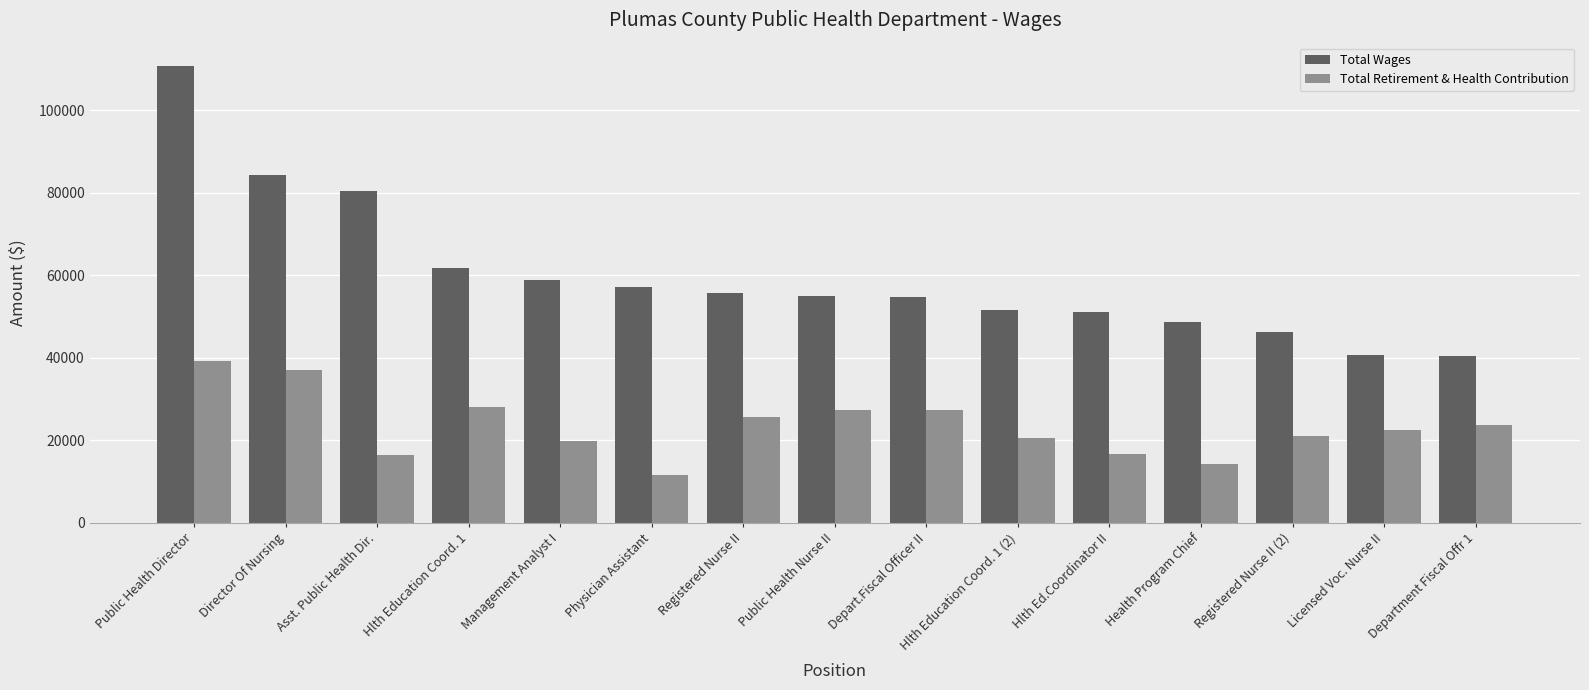

Which category has the lowest value across all series?

Physician Assistant